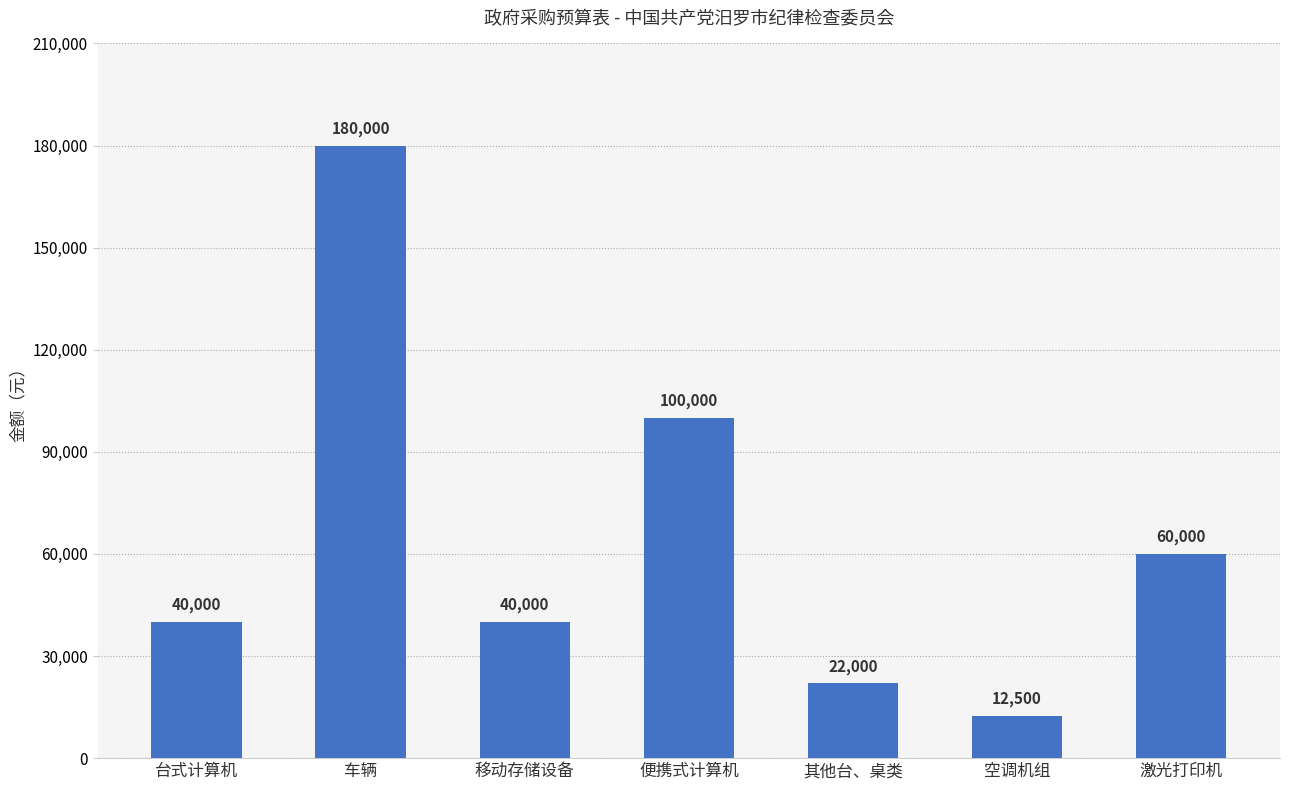

What is the sum of all values?

454500